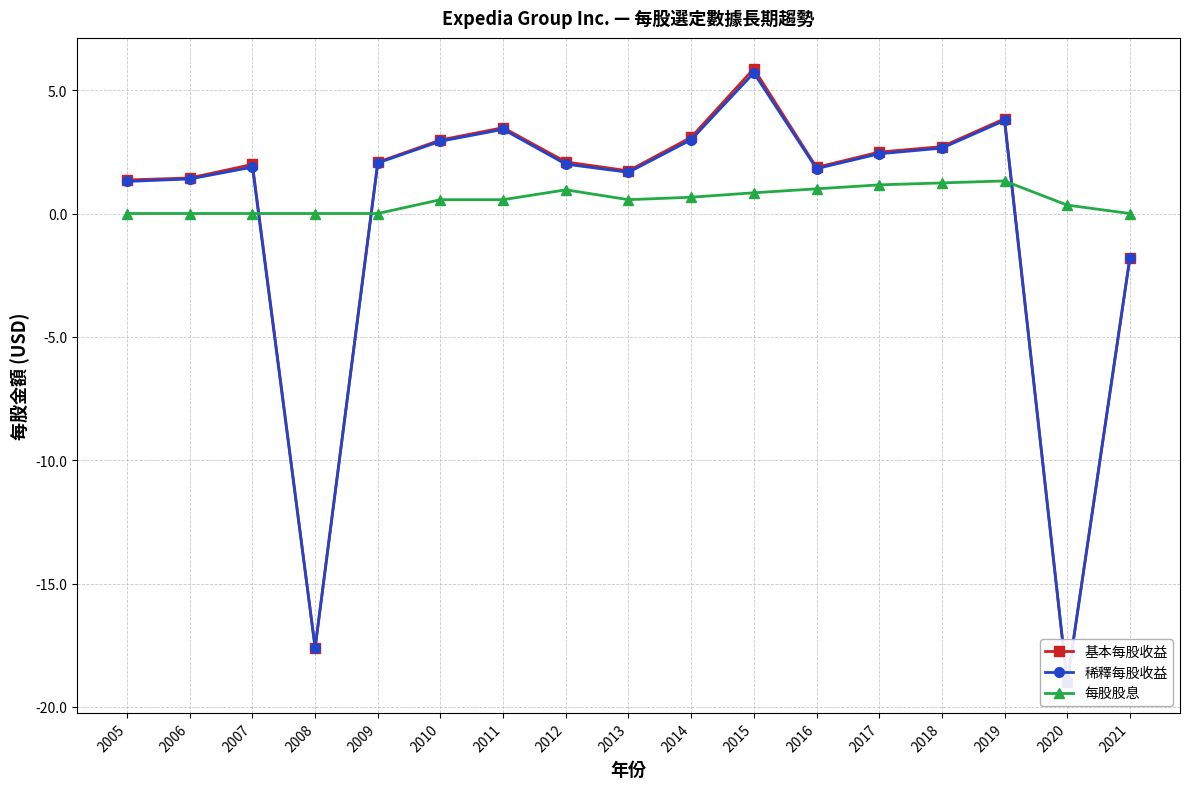

What is the lowest value of the 基本每股收益 series?

-19.0